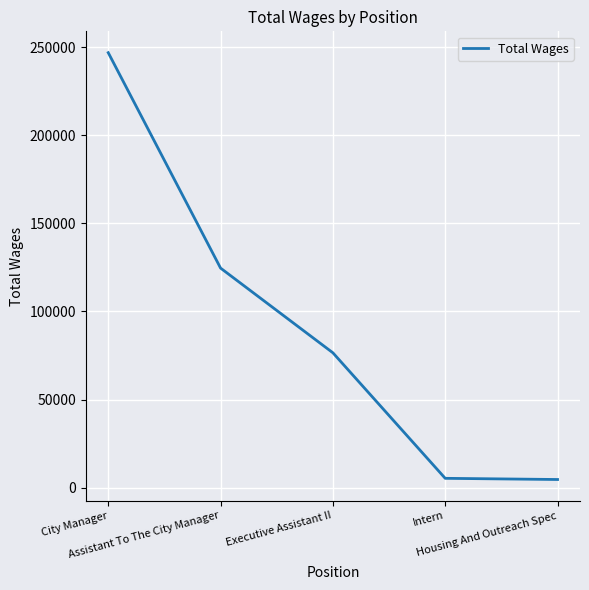

What is the difference between the values at Assistant To The City Manager and Intern?

119278